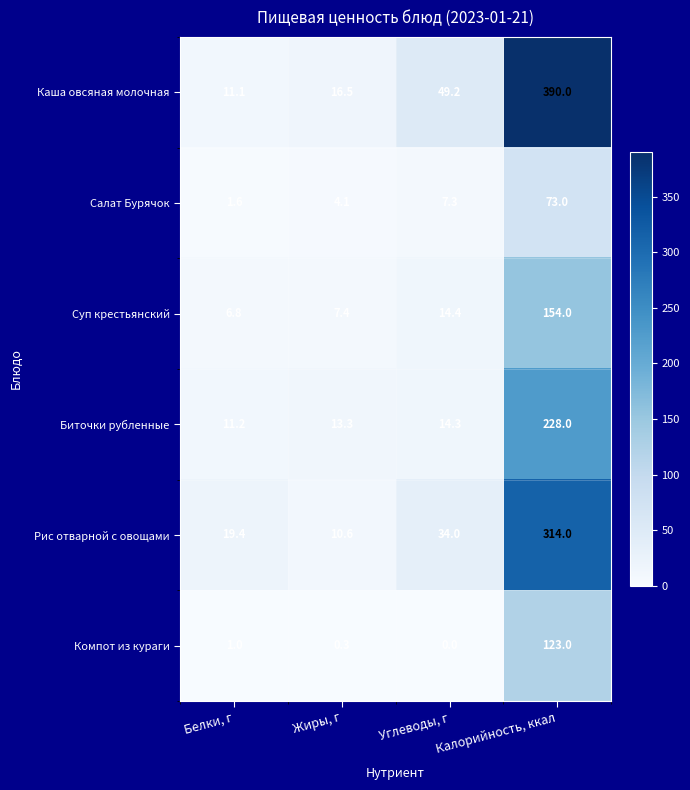

Which series has the widest spread of values?

Каша овсяная молочная